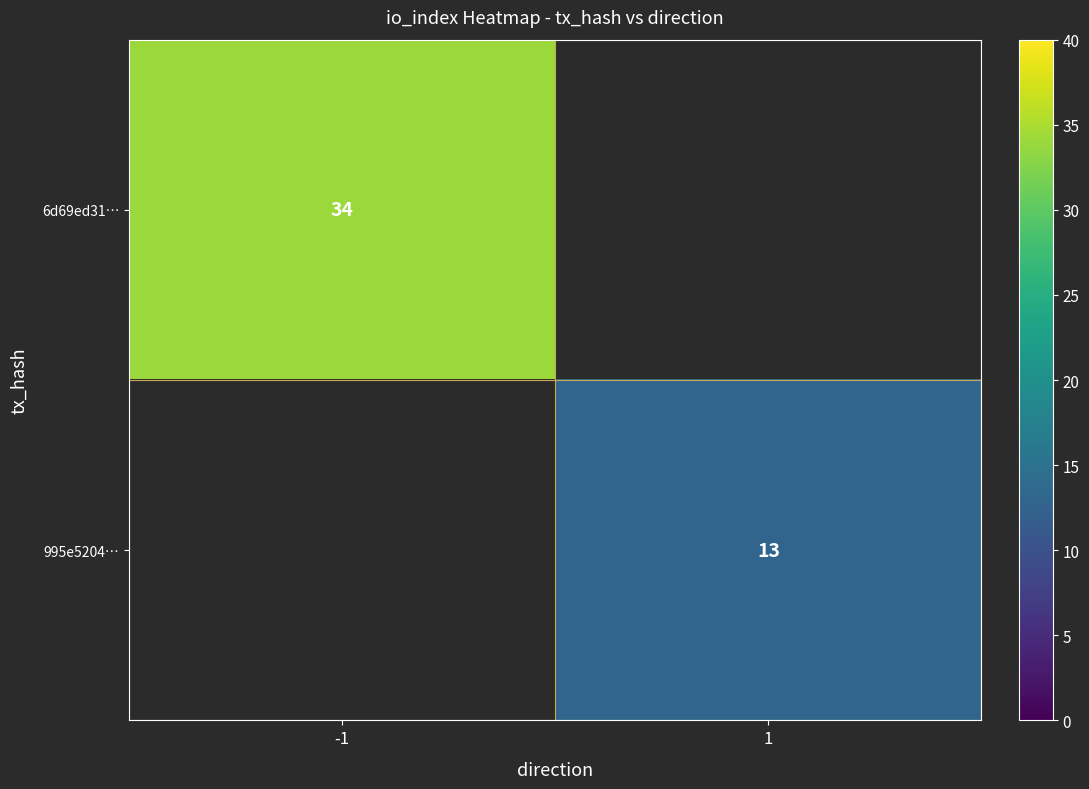

Is the value of 6d69ed31… at -1 greater than the value of 995e5204… at 1?

Yes